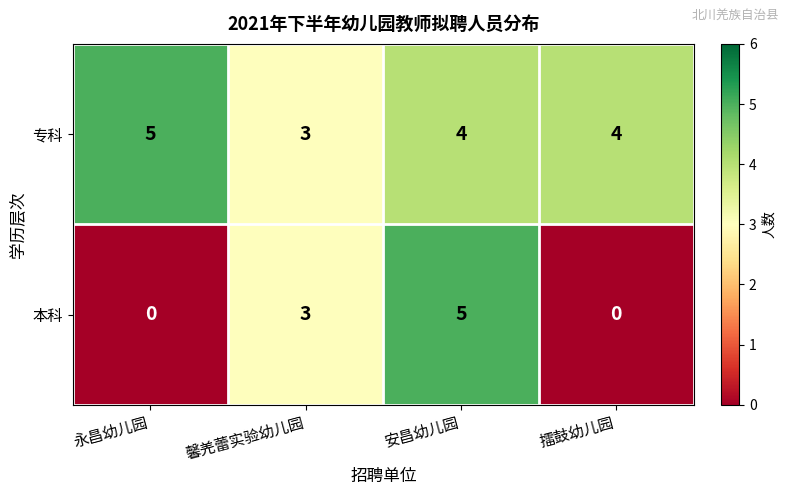

What is the sum of all 本科 values?

8